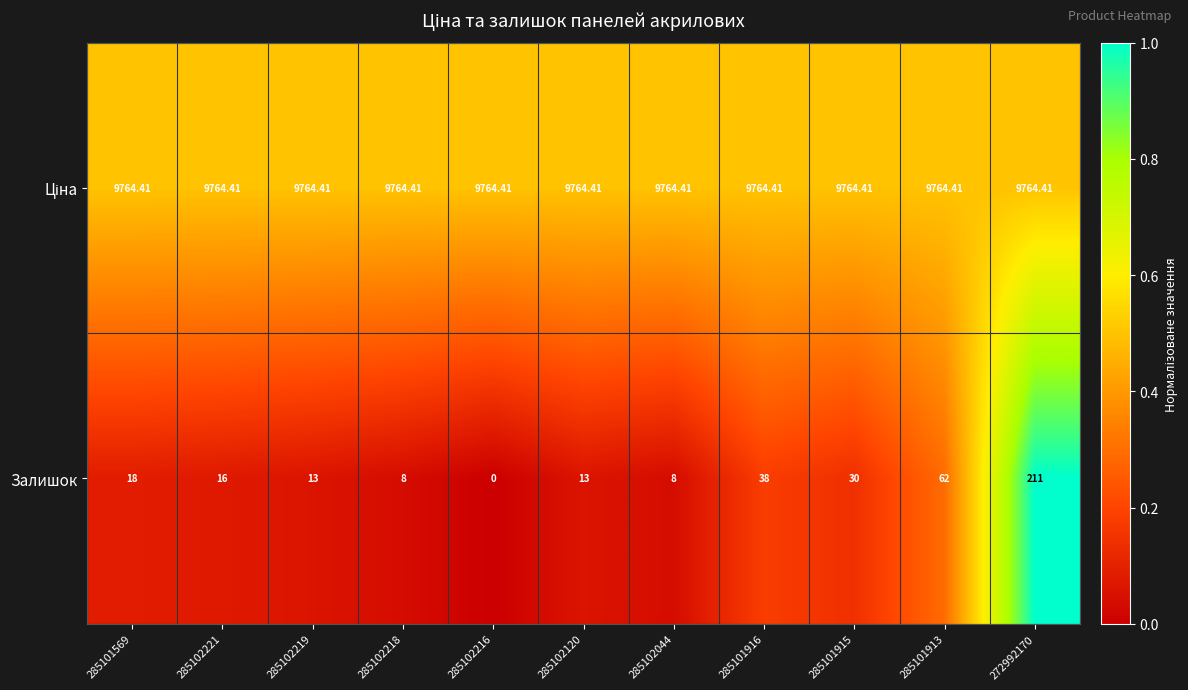

Between 285102216 and 285101913, which series saw the biggest shift?

Залишок